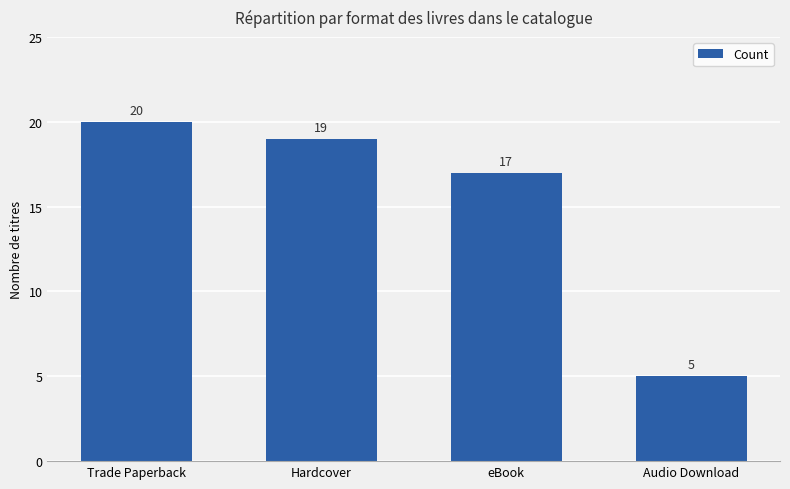

List the labels in order of value, largest first.

Trade Paperback, Hardcover, eBook, Audio Download